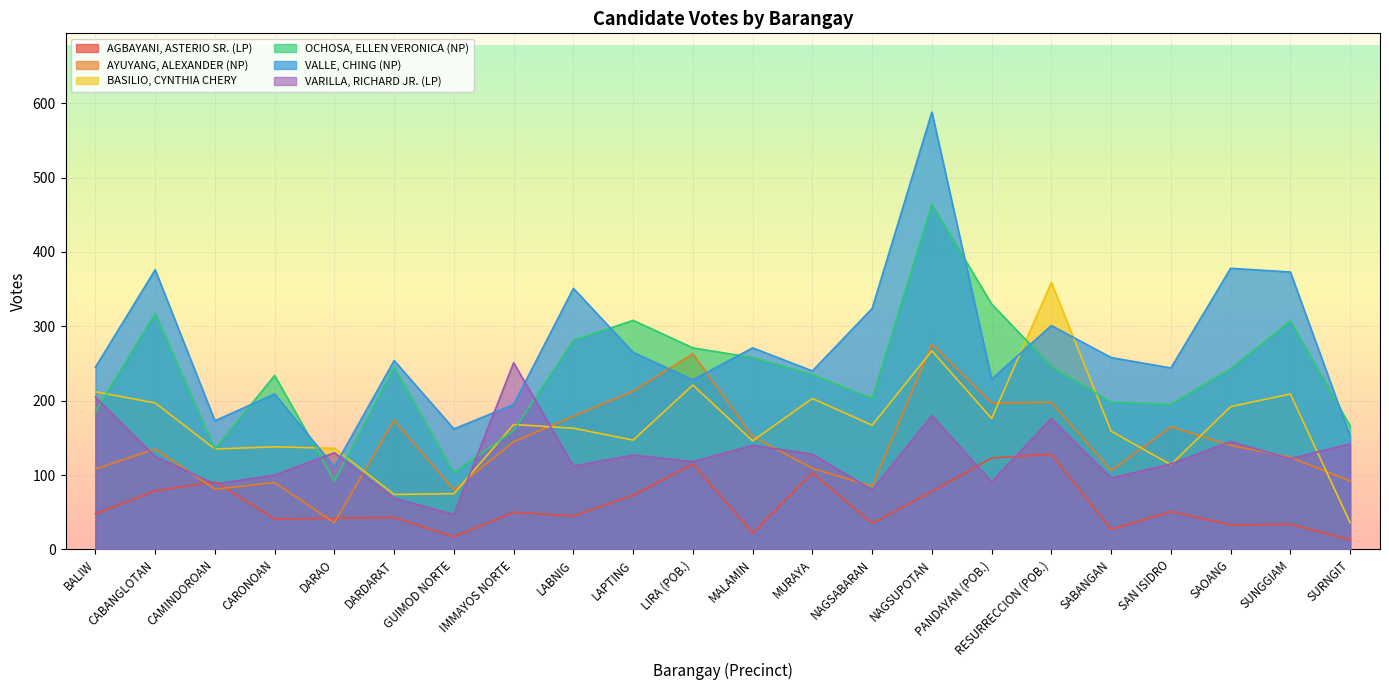

Is it true that AYUYANG, ALEXANDER (NP) equals 165 at SAN ISIDRO?

True